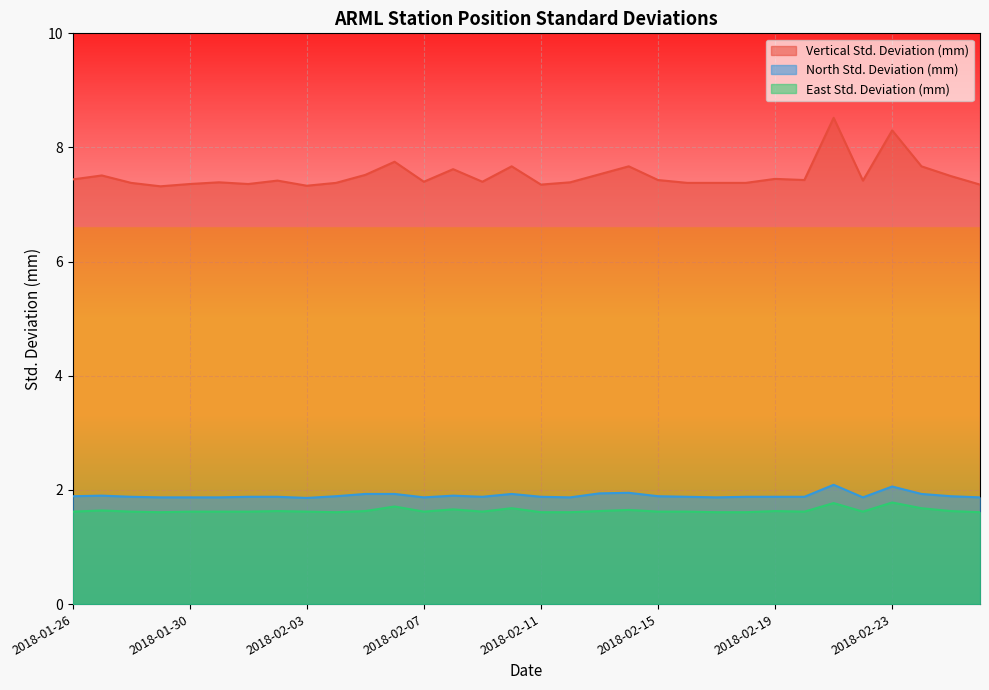

Reading left to right, what are all the values shown in this chart?

Vertical Std. Deviation (mm): 7.4	7.5	7.4	7.3	7.4	7.4	7.4	7.4	7.3	7.4	7.5	7.8	7.4	7.6	7.4	7.7	7.3	7.4	7.5	7.7	7.4	7.4	7.4	7.4	7.5	7.4	8.5	7.4	8.3	7.7	7.5	7.3
North Std. Deviation (mm): 1.9	1.9	1.9	1.9	1.9	1.9	1.9	1.9	1.9	1.9	1.9	1.9	1.9	1.9	1.9	1.9	1.9	1.9	1.9	1.9	1.9	1.9	1.9	1.9	1.9	1.9	2.1	1.9	2.1	1.9	1.9	1.9
East Std. Deviation (mm): 1.6	1.6	1.6	1.6	1.6	1.6	1.6	1.6	1.6	1.6	1.6	1.7	1.6	1.7	1.6	1.7	1.6	1.6	1.6	1.6	1.6	1.6	1.6	1.6	1.6	1.6	1.8	1.6	1.8	1.7	1.6	1.6